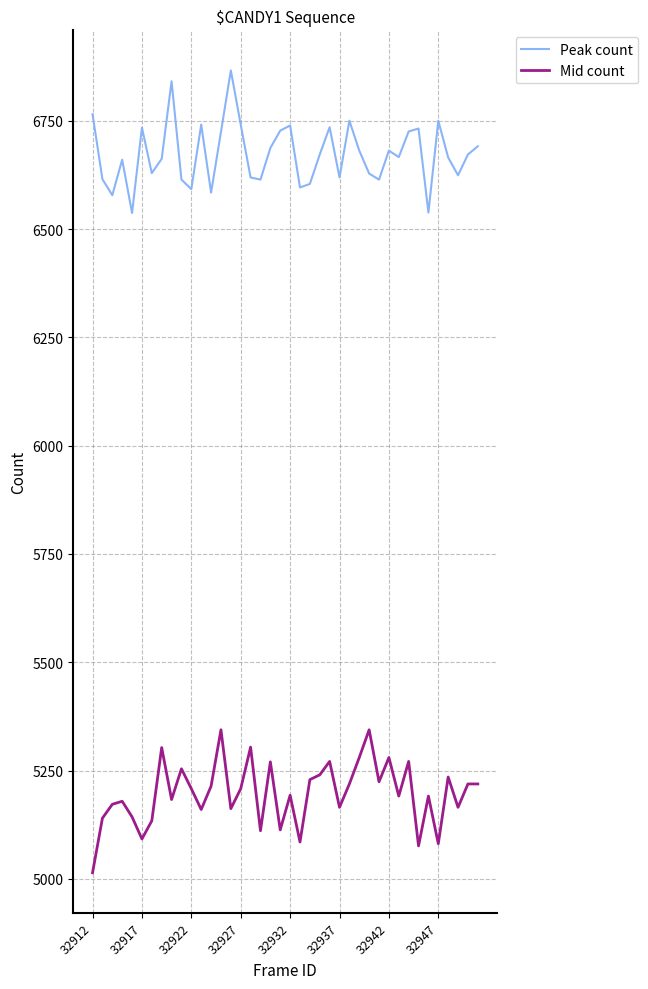

True or false: Mid count and Peak count cross at least once.

False